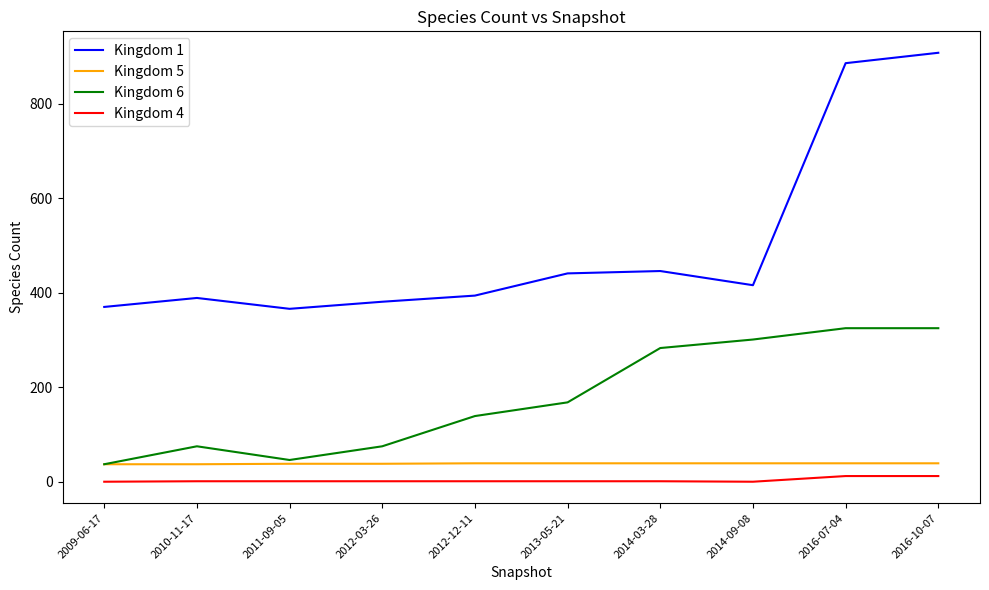

Which series has the widest spread of values?

Kingdom 1